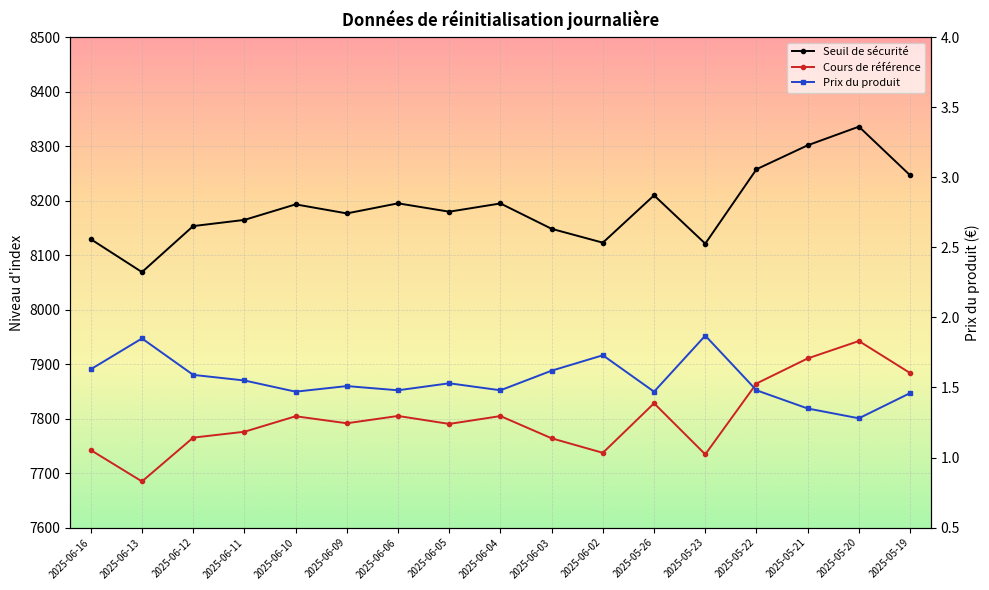

Rank the series at 2025-06-13 from highest to lowest value.

Seuil de sécurité, Cours de référence, Prix du produit